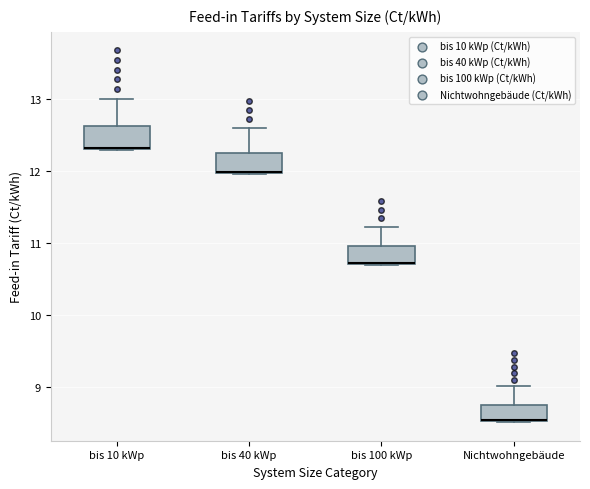

Reading left to right, transcribe this box plot: for each box, give where its median line is, the range the box spans, and where its two whiskers end, as read against the y-axis. The values are not printed on the chart, so give them approximately, as read against the axis.

bis 10 kWp: median 12.3 (drawn on the box's lower edge), box 12.3 to 12.6, whiskers 12.3 to 13.0
bis 40 kWp: median 12.0 (drawn on the box's lower edge), box 12.0 to 12.3, whiskers 12.0 to 12.6
bis 100 kWp: median 10.7 (drawn on the box's lower edge), box 10.7 to 11.0, whiskers 10.7 to 11.2
Nichtwohngebäude: median 8.5 (drawn on the box's lower edge), box 8.5 to 8.7, whiskers 8.5 to 9.0